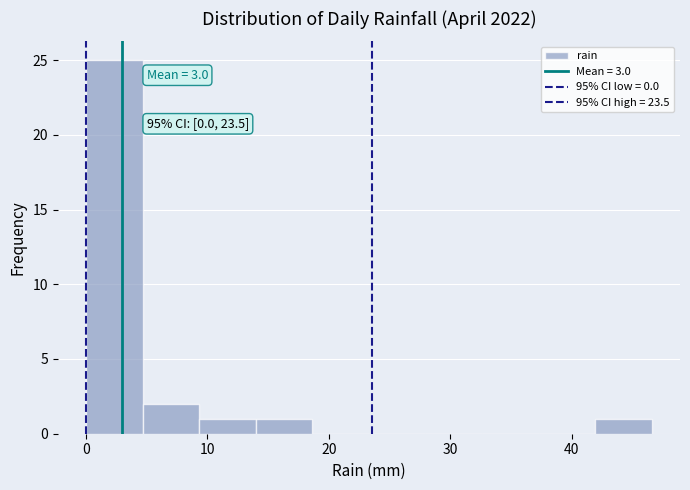

Over which range of the x-axis is the bar tallest?

0 to 5